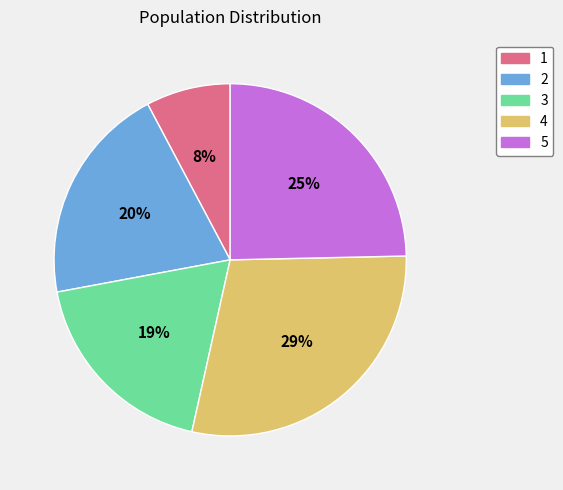

What percentage is the 4 slice, to the nearest percent?

29%